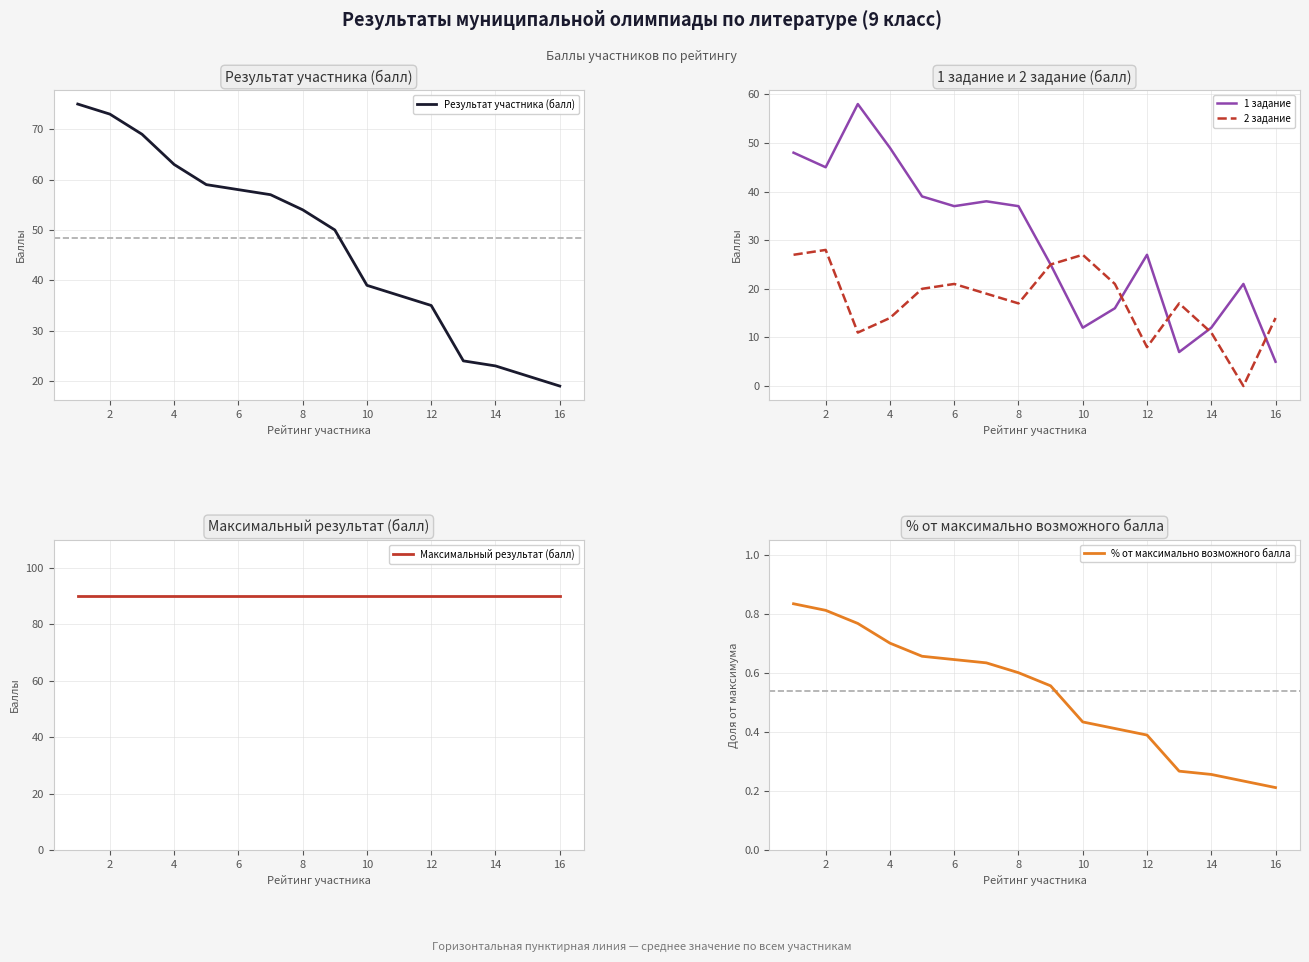

What are all the series names shown in the legend?

Результат участника (балл), 1 задание, 2 задание, Максимальный результат (балл), % от максимально возможного балла